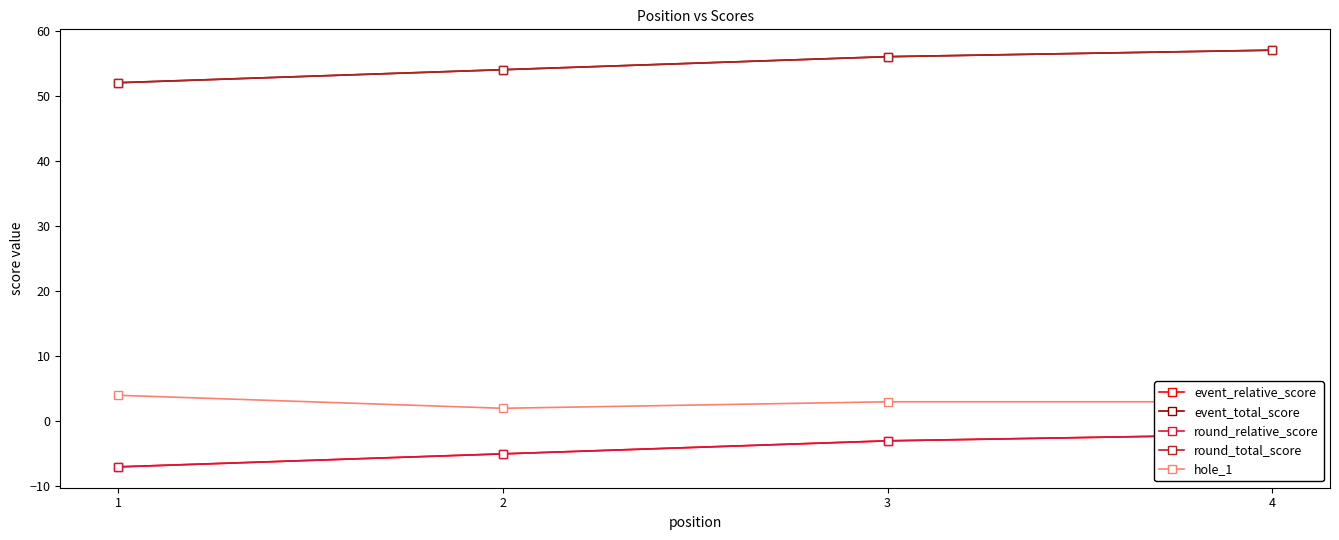

True or false: round_total_score and round_relative_score intersect in this chart.

False